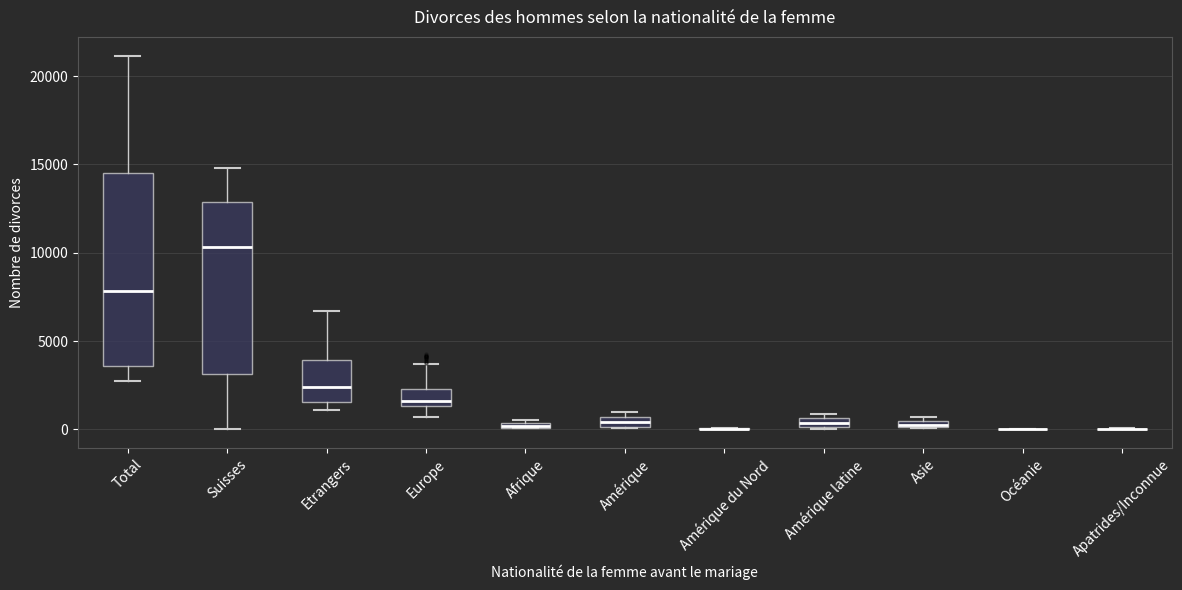

Which box is the tallest, from its lower edge to its upper edge?

Total